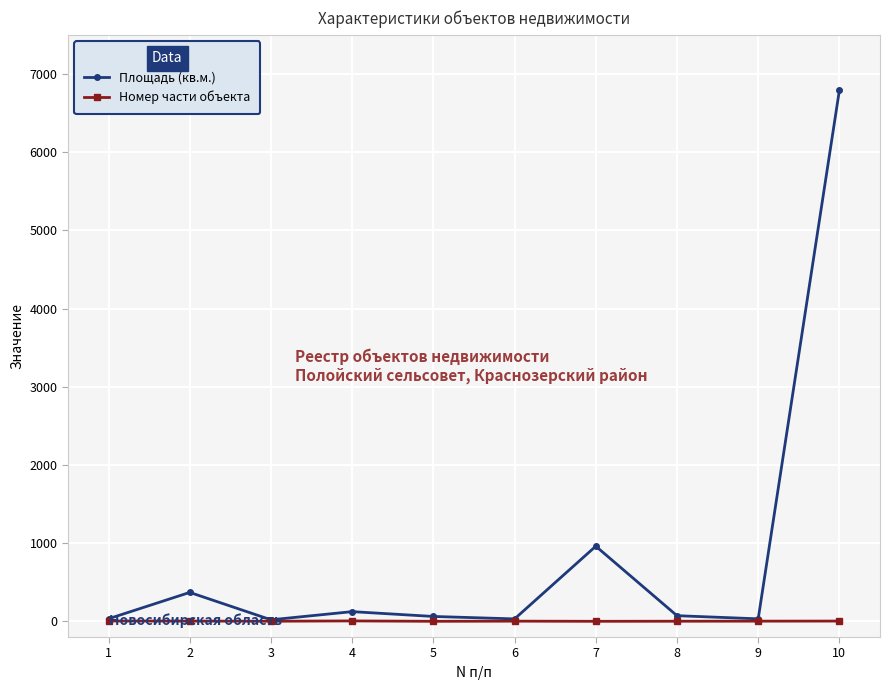

What is the greatest value displayed?

6792.0